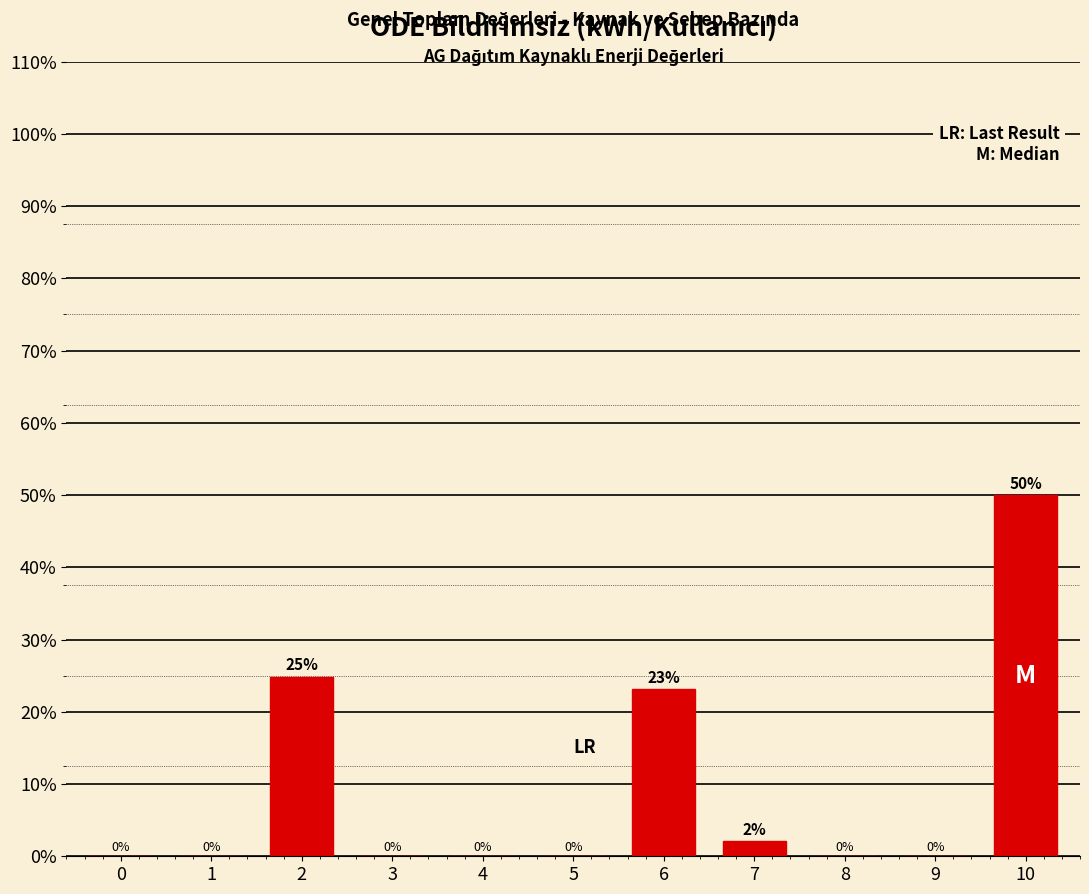

Between 10 and 7, which is larger?

10